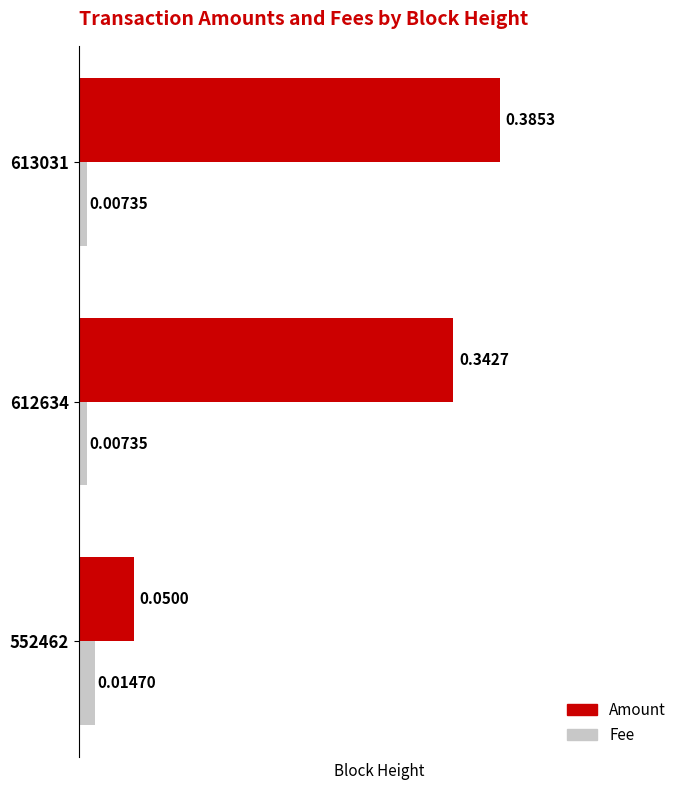

At how many categories does at least one series exceed 0?

3